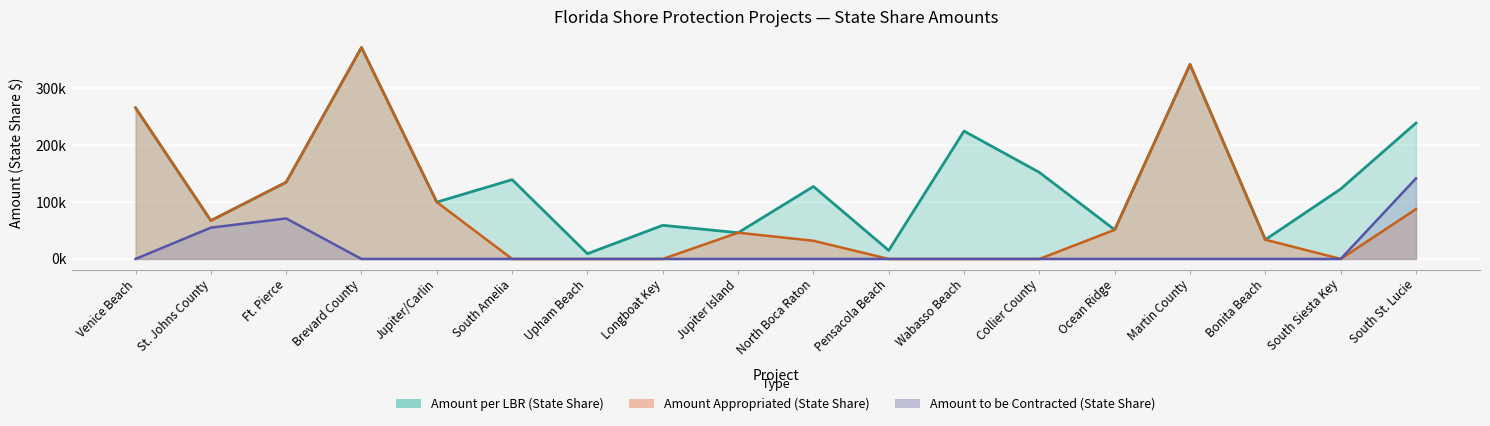

True or false: Amount per LBR and Amount Appropriated intersect in this chart.

False